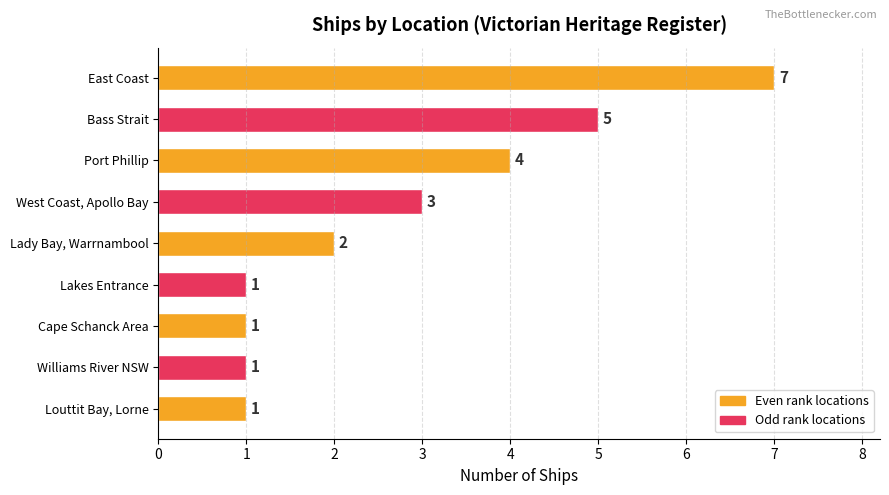

Does the chart contain stacked bars?

No